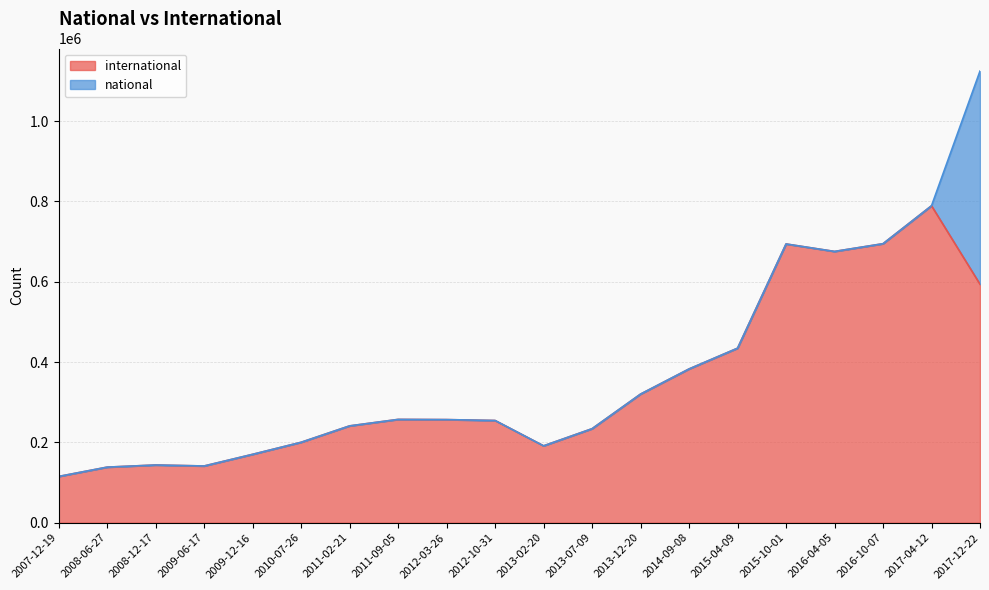

What position from the left is 2017-12-22?

20